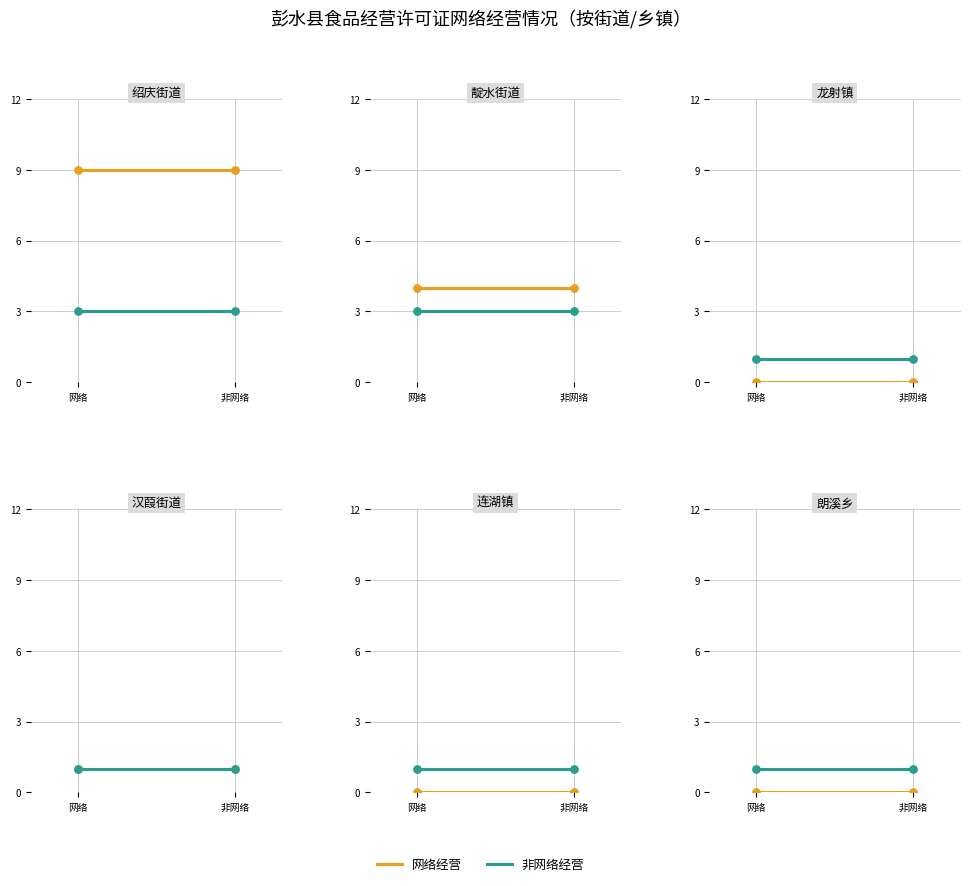

What is the total value across all series at 非网络?

1